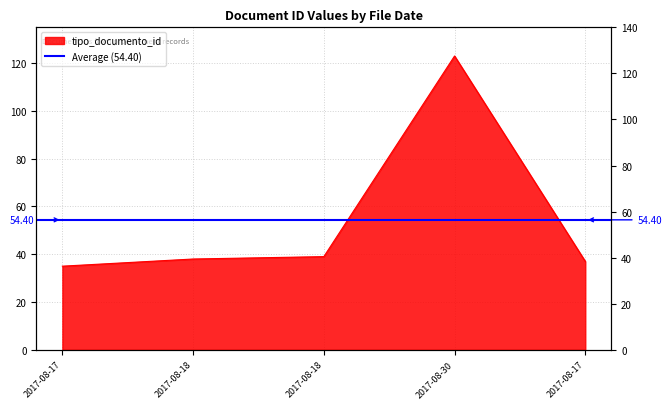

What is the difference between the maximum and minimum values?

88